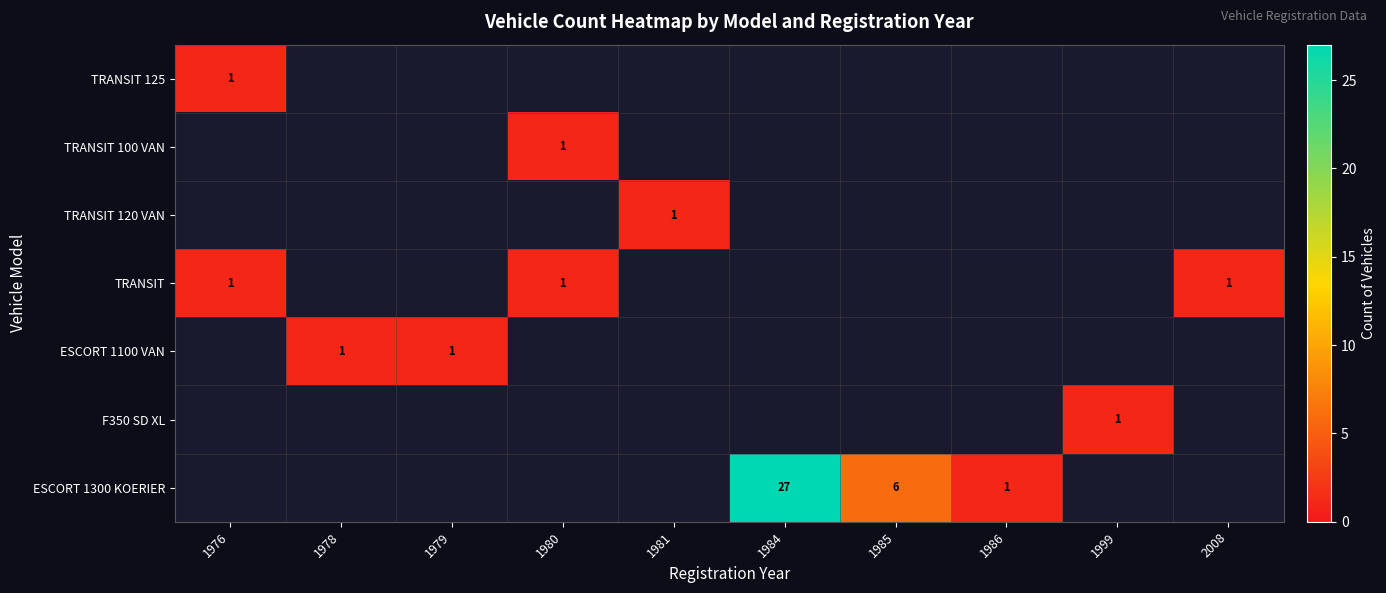

What is the maximum value shown in the chart?

27.0